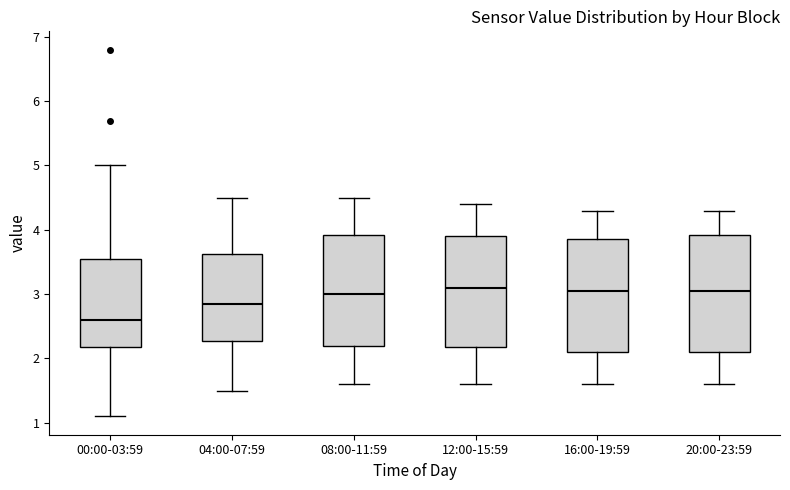

Reading left to right, transcribe this box plot: for each box, give where its median line is, the range the box spans, and where its two whiskers end, as read against the y-axis. The values are not printed on the chart, so give them approximately, as read against the axis.

00:00-03:59: median 2.6, box 2.2 to 3.6, whiskers 1.1 to 5.0
04:00-07:59: median 2.9, box 2.3 to 3.6, whiskers 1.5 to 4.5
08:00-11:59: median 3.0, box 2.2 to 3.9, whiskers 1.6 to 4.5
12:00-15:59: median 3.1, box 2.2 to 3.9, whiskers 1.6 to 4.4
16:00-19:59: median 3.1, box 2.1 to 3.9, whiskers 1.6 to 4.3
20:00-23:59: median 3.1, box 2.1 to 3.9, whiskers 1.6 to 4.3